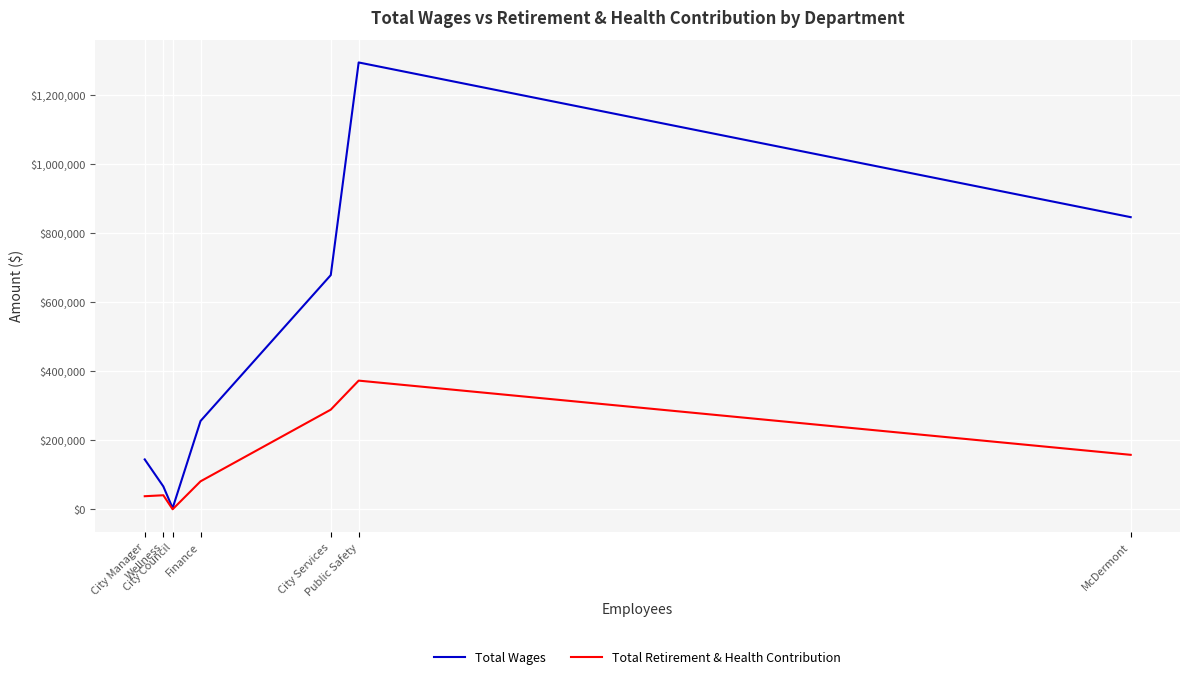

Which series has the largest range (max minus min)?

Total Wages